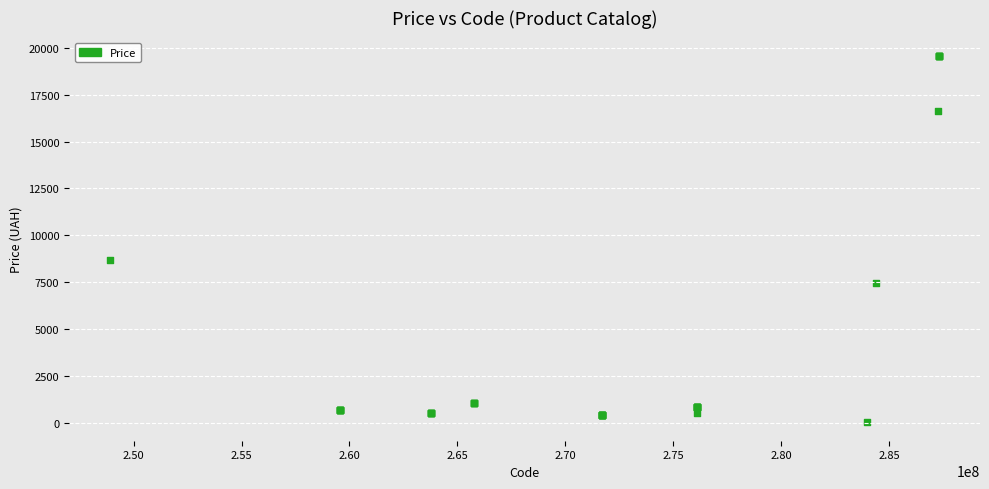

What Y value in the scatter plot is closest to 9798?

8679.5